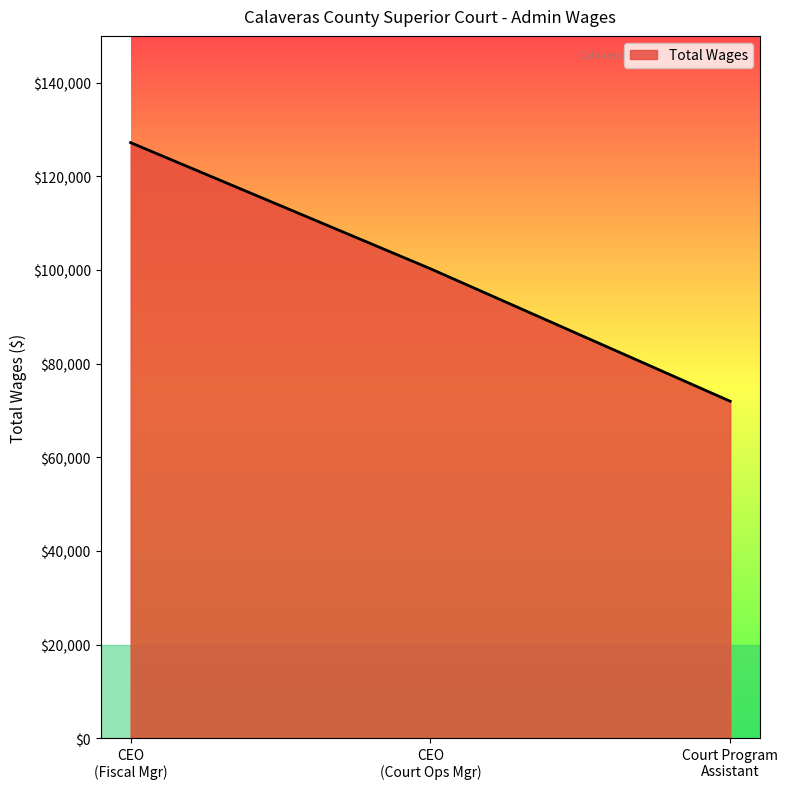

Reading left to right, what are all the values shown in this chart?

127204	100270	71961